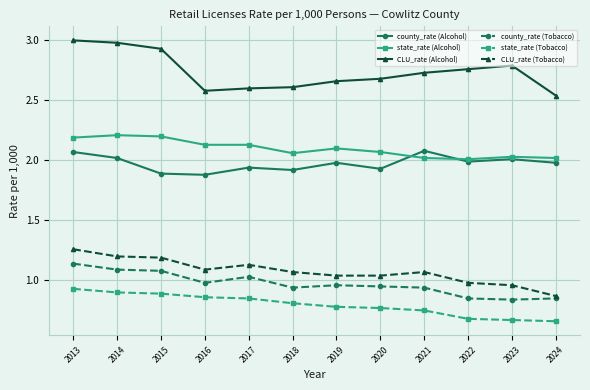

What is the difference between the state_rate (Tobacco) values at 2017 and 2020?

0.1